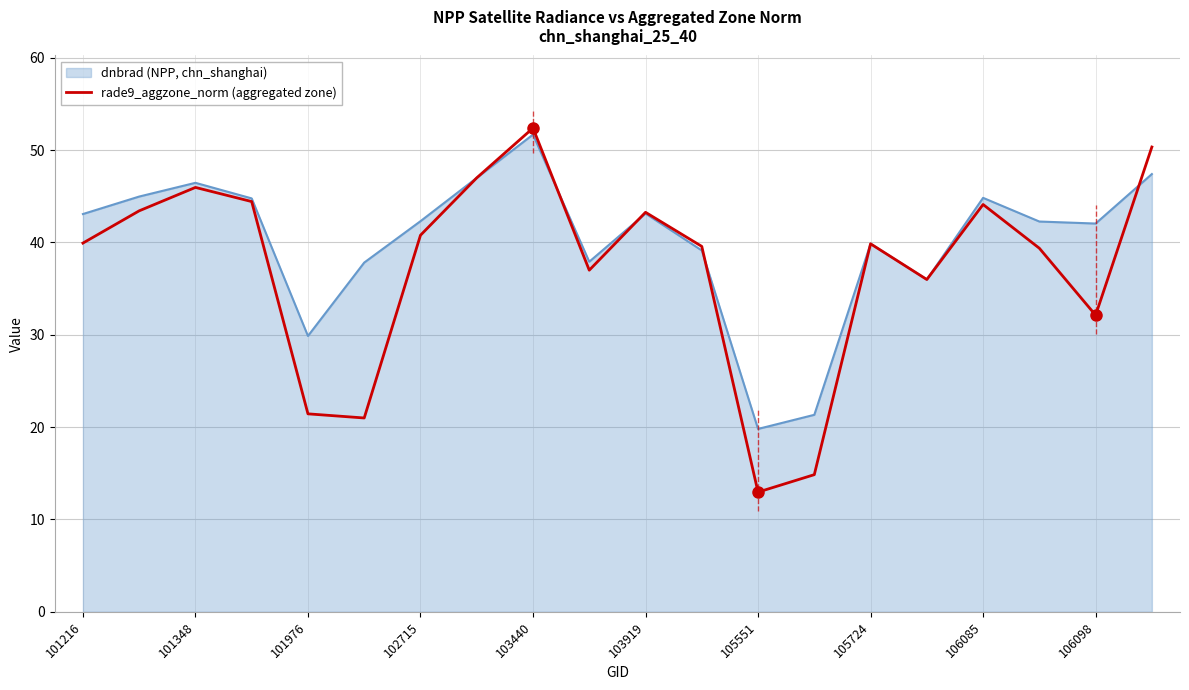

What is the minimum value shown in the chart?

13.0